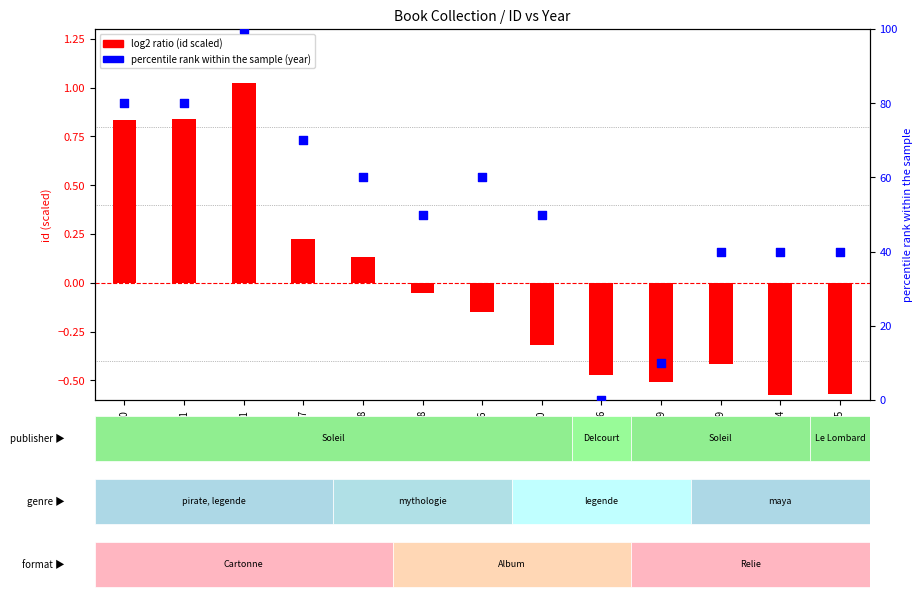

Which series reaches the minimum Y coordinate?

log2 ratio